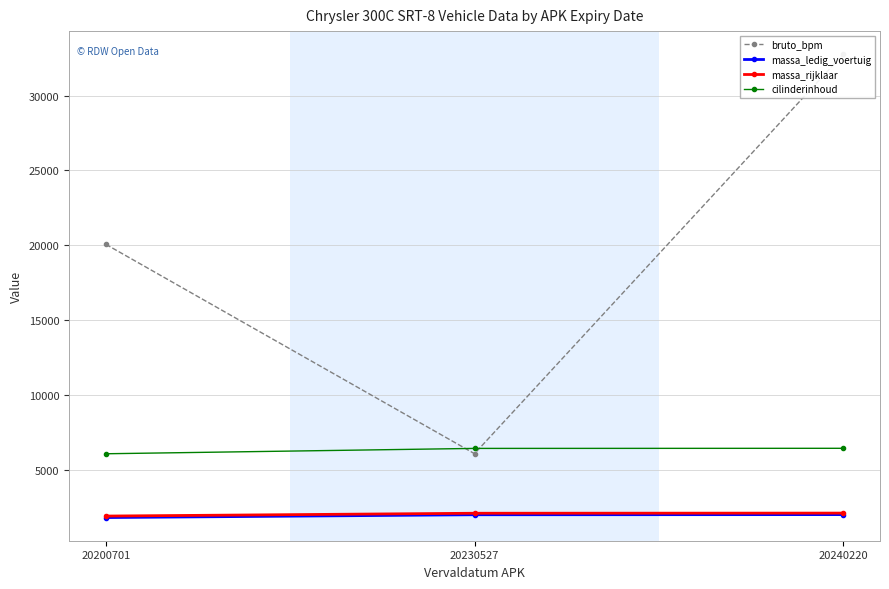

Reading left to right, transcribe all the data shown in this chart.

bruto_bpm: 20200701=20055	20230527=6064	20240220=32759
massa_ledig_voertuig: 20200701=1795	20230527=1983	20240220=1993
massa_rijklaar: 20200701=1895	20230527=2083	20240220=2093
cilinderinhoud: 20200701=6059	20230527=6417	20240220=6424